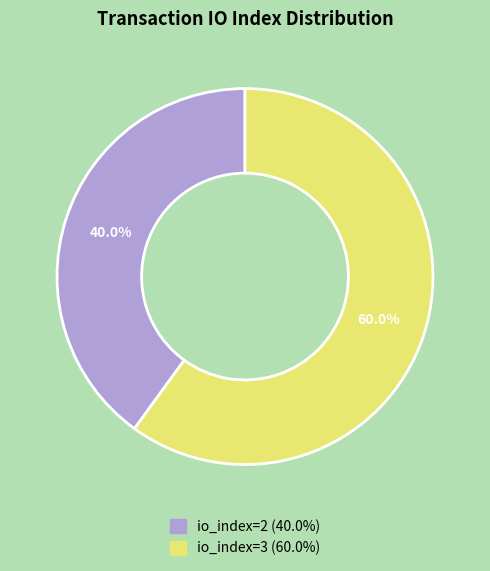

How many slices are in this pie chart?

2